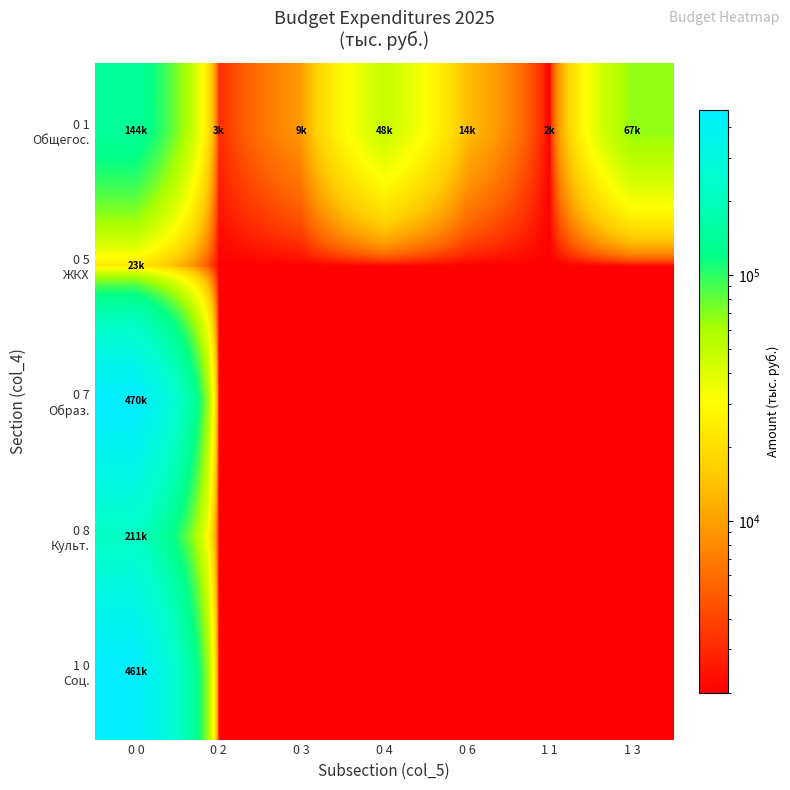

Which label corresponds to the smallest value in the chart?

1 1